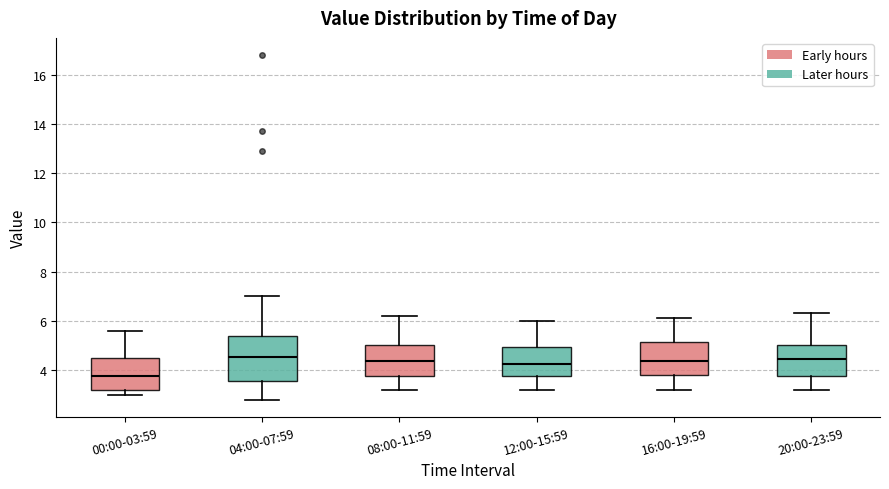

Which box is the tallest, from its lower edge to its upper edge?

04:00-07:59